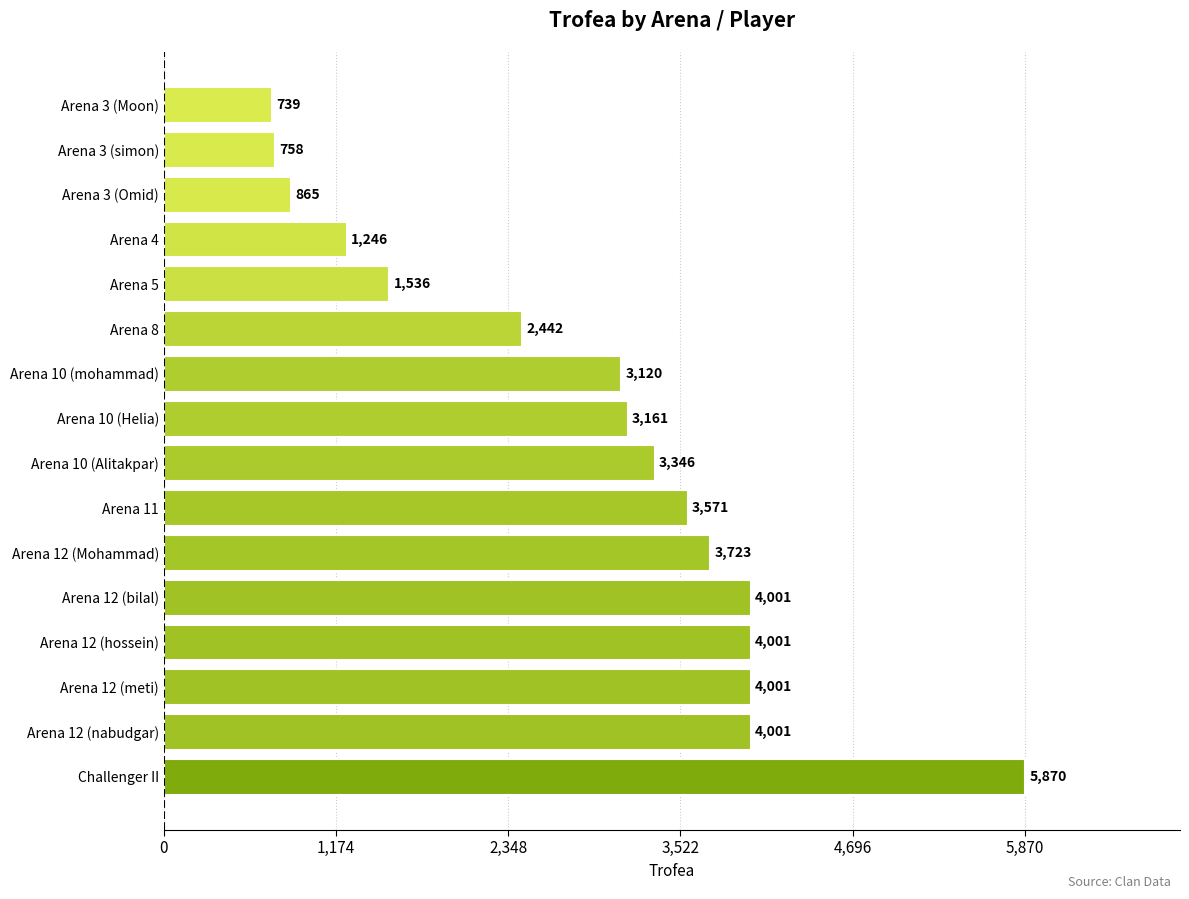

Reading bottom to top, list all the values displayed in this chart.

Challenger II=5870	Arena 12 (nabudgar)=4001	Arena 12 (meti)=4001	Arena 12 (hossein)=4001	Arena 12 (bilal)=4001	Arena 12 (Mohammad)=3723	Arena 11=3571	Arena 10 (Alitakpar)=3346	Arena 10 (Helia)=3161	Arena 10 (mohammad)=3120	Arena 8=2442	Arena 5=1536	Arena 4=1246	Arena 3 (Omid)=865	Arena 3 (simon)=758	Arena 3 (Moon)=739